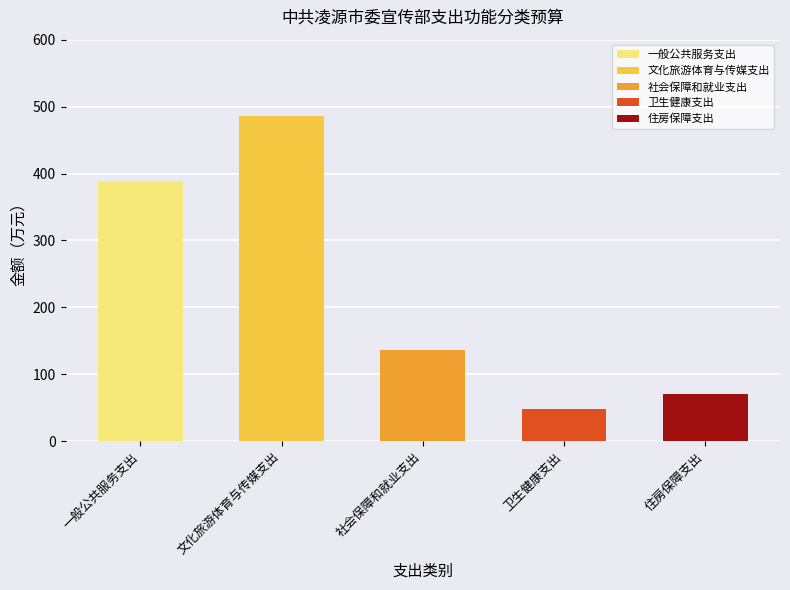

Reading left to right, extract all data points from this chart.

一般公共服务支出=388.8	文化旅游体育与传媒支出=486.0	社会保障和就业支出=136.1	卫生健康支出=48.8	住房保障支出=70.7